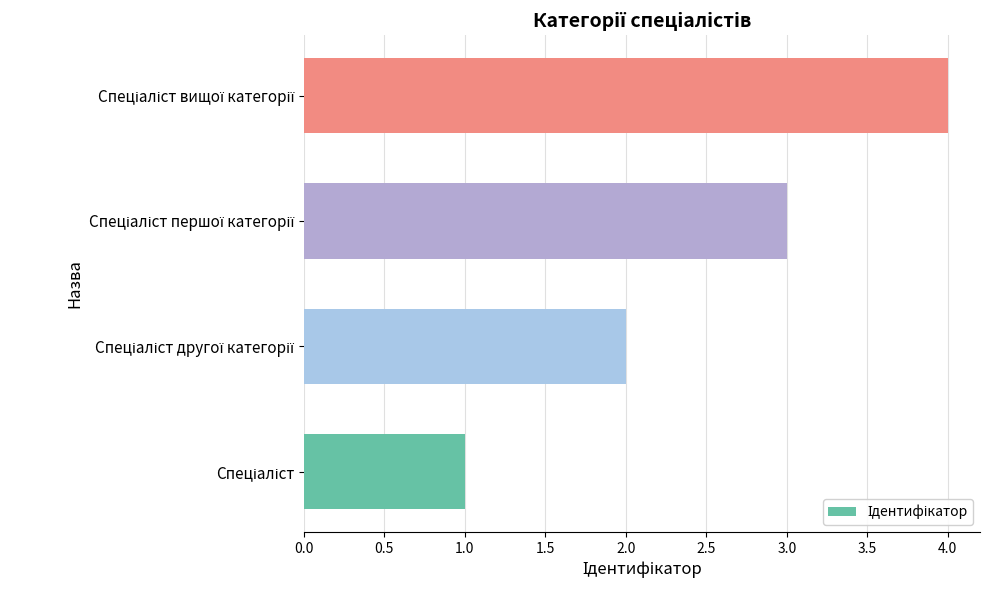

What is the sum of all values?

10